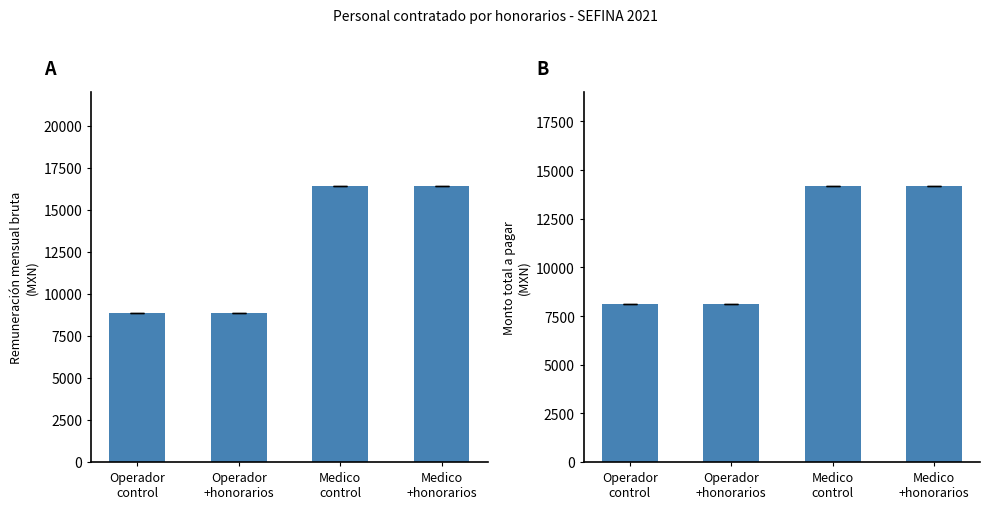

What is the lowest value of the Monto total a pagar series?

8104.4